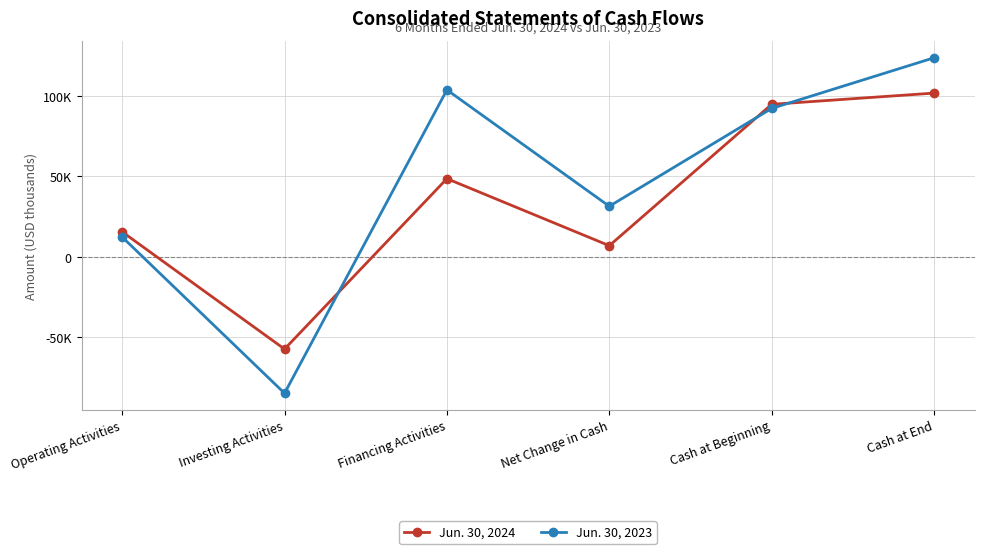

What is the sum of all Jun. 30, 2024 values?

210666